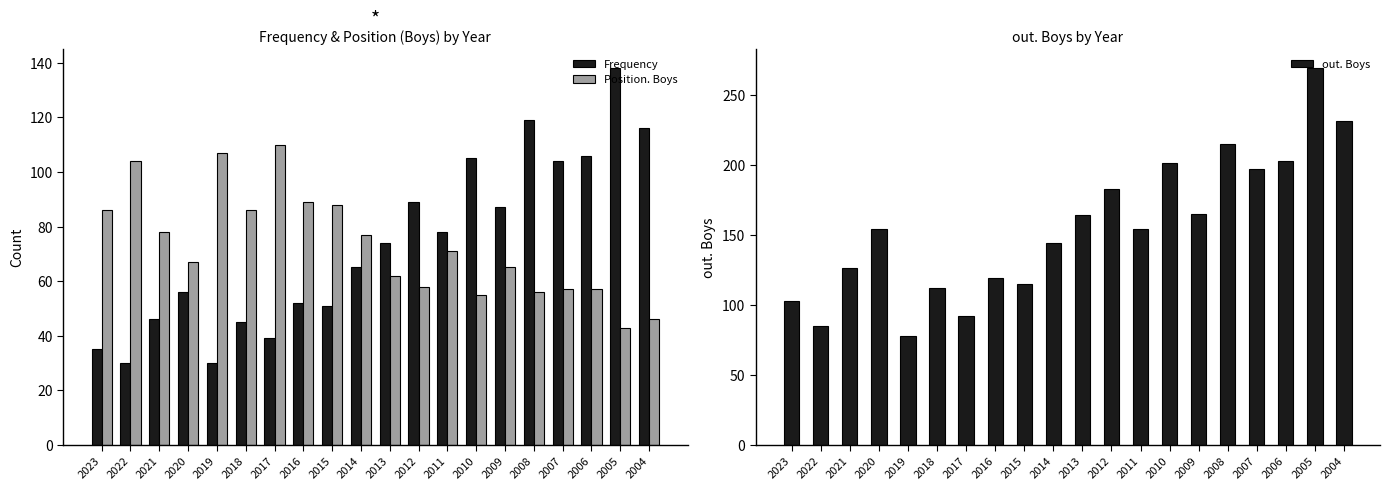

Which series has the largest total across all categories?

out. Boys